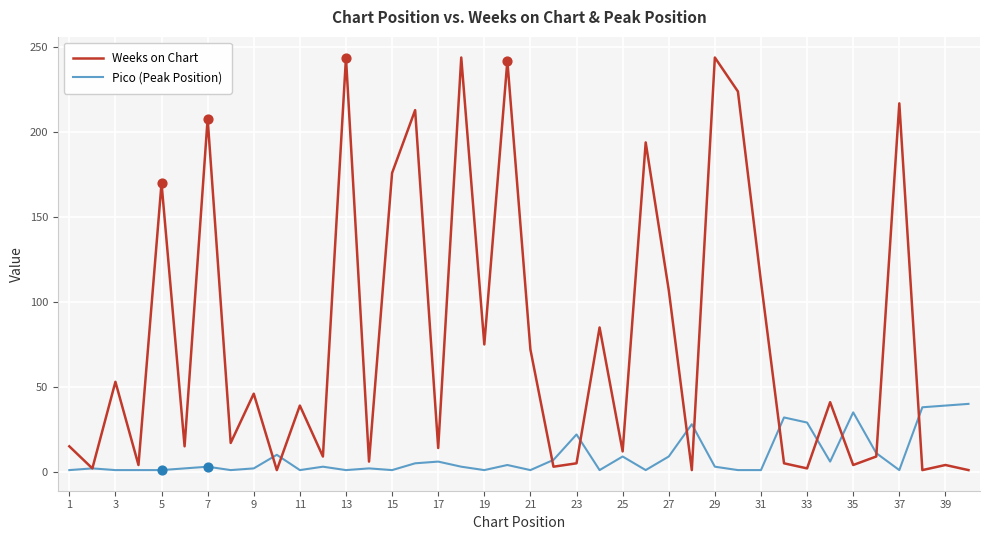

Which series has the largest total across all categories?

Weeks on Chart